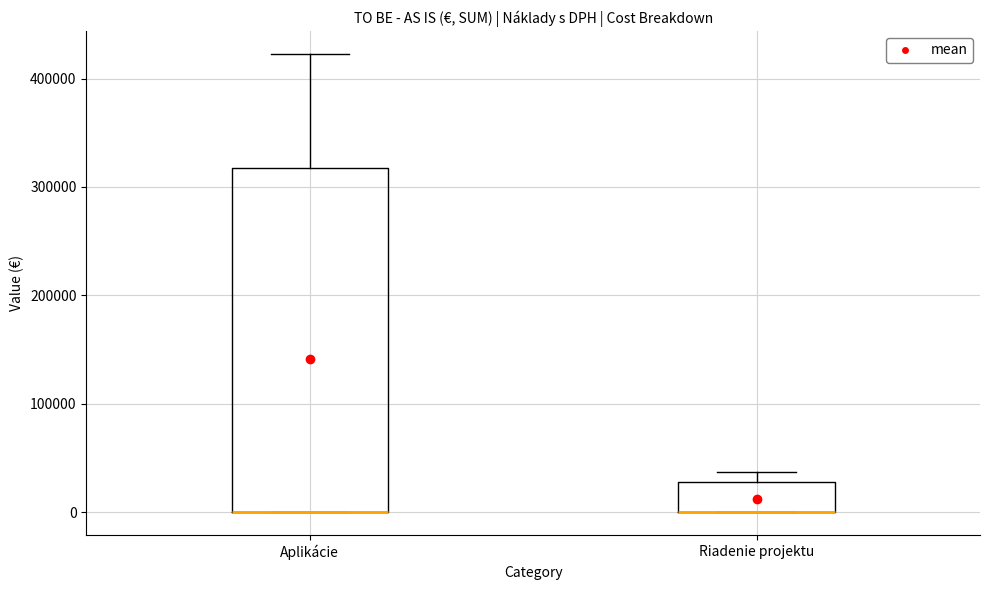

Reading left to right, read every box against the y-axis: the position of its median line, the range the box covers, and the ends of its whiskers. The values are not printed on the chart, so give them approximately, as read against the axis.

Aplikácie: median 0 (drawn on the box's lower edge), box 0 to 320000, whiskers 0 to 420000
Riadenie projektu: median 0 (drawn on the box's lower edge), box 0 to 30000, whiskers 0 to 40000